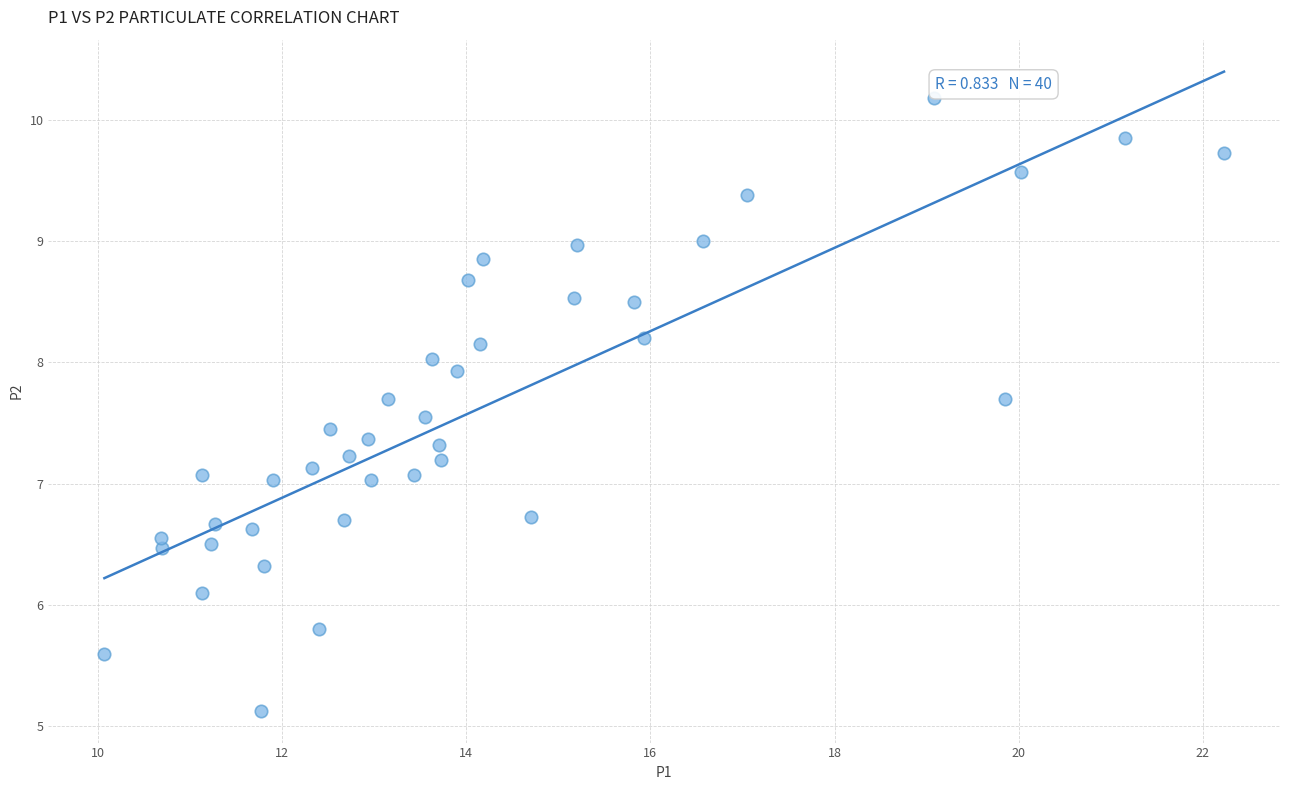

What is the range of X values (max minus min)?

12.2